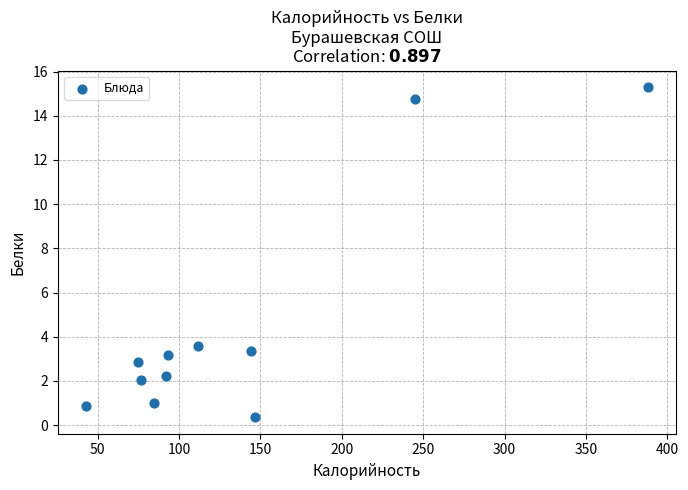

What is the range of X values (max minus min)?

345.1